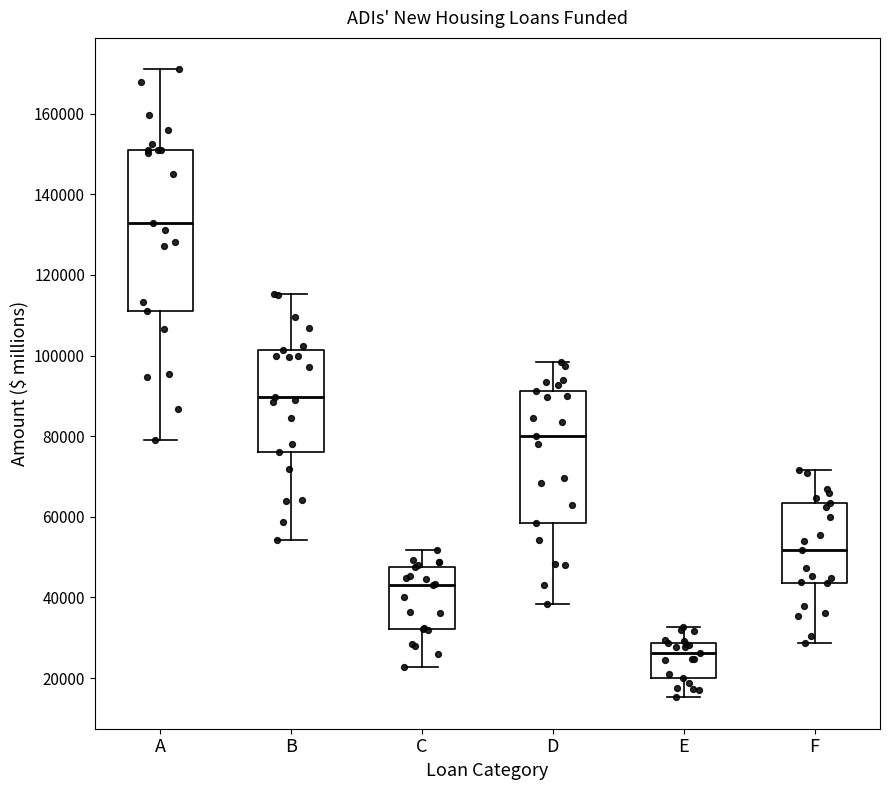

Reading left to right, read every box against the y-axis: the position of its median line, the range the box covers, and the ends of its whiskers. The values are not printed on the chart, so give them approximately, as read against the axis.

A: median 132000, box 112000 to 152000, whiskers 80000 to 170000
B: median 90000, box 76000 to 102000, whiskers 54000 to 116000
C: median 44000, box 32000 to 48000, whiskers 22000 to 52000
D: median 80000, box 58000 to 92000, whiskers 38000 to 98000
E: median 26000, box 20000 to 28000, whiskers 16000 to 32000
F: median 52000, box 44000 to 64000, whiskers 28000 to 72000